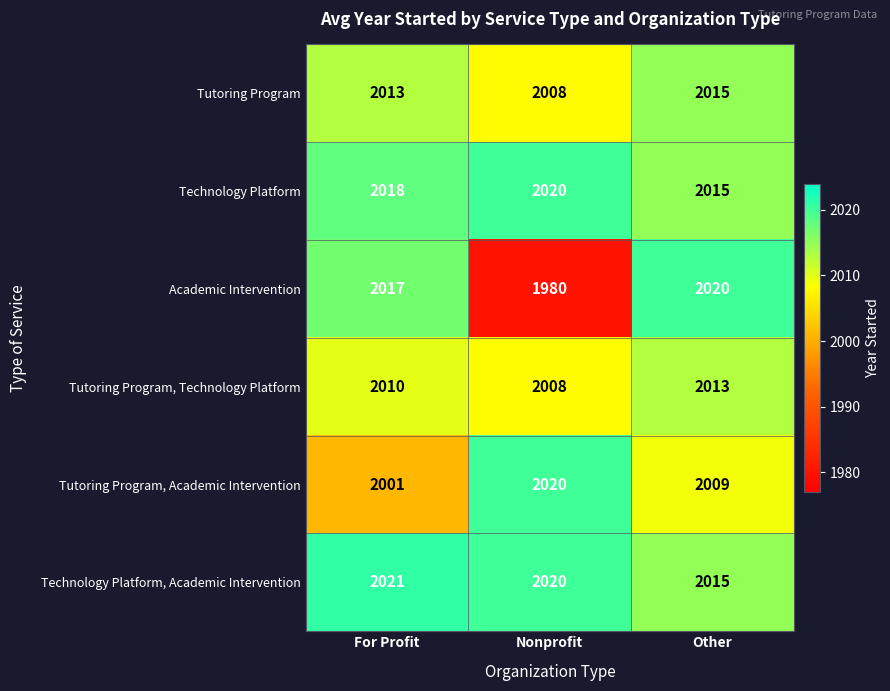

What is the difference between the maximum and second lowest values in the Tutoring Program, Academic Intervention series?

11